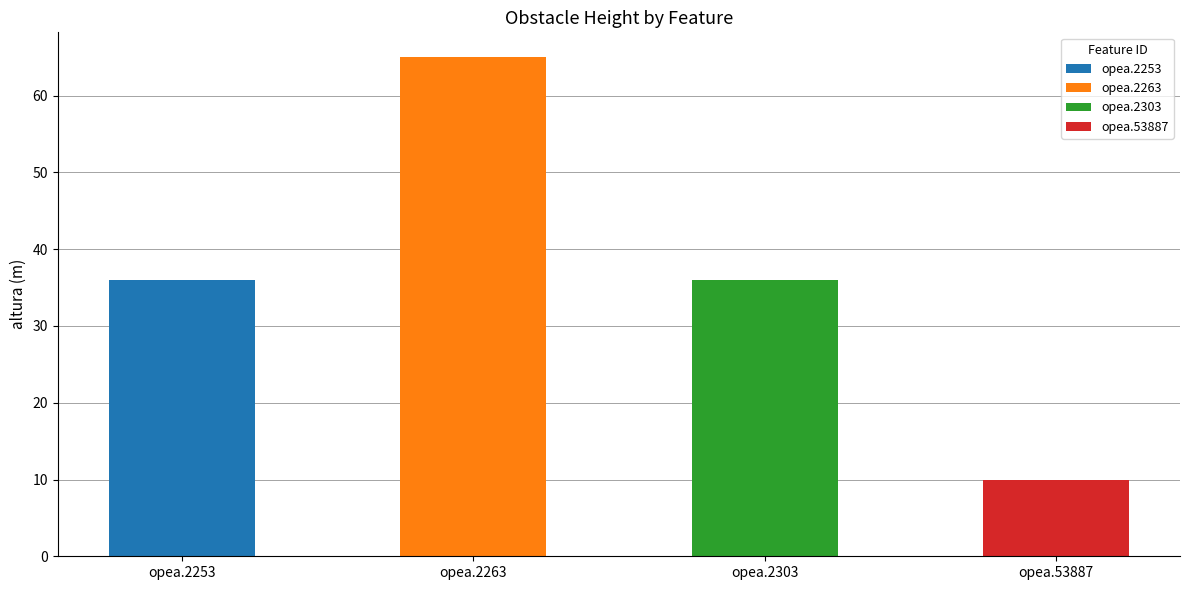

Reading left to right, transcribe all the data shown in this chart.

36	65	36	10